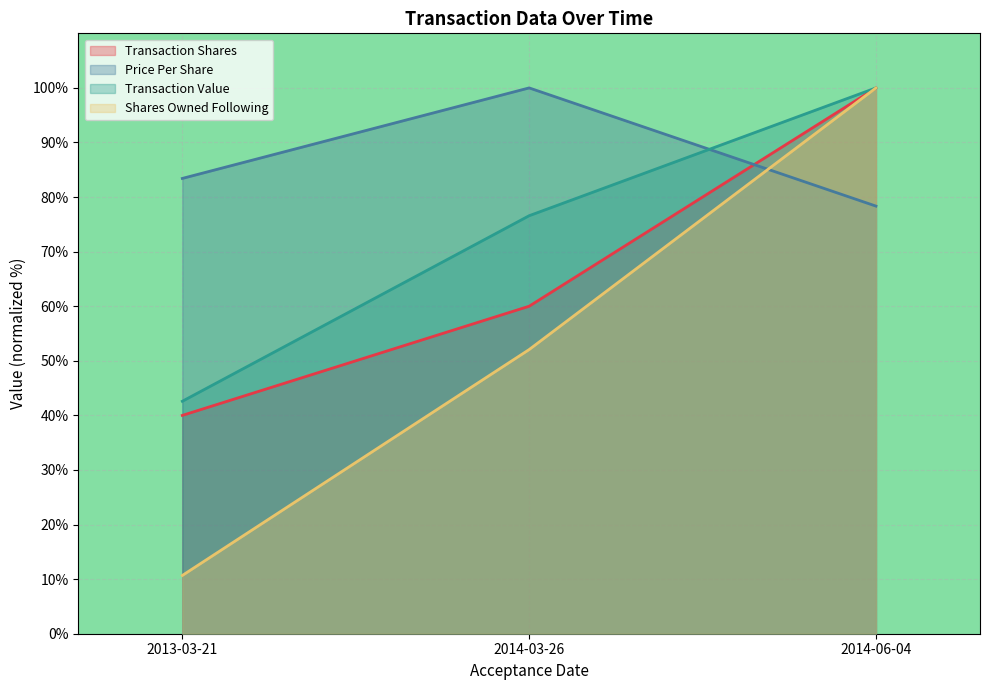

What are all the series names shown in the legend?

Transaction Shares, Price Per Share, Transaction Value, Shares Owned Following